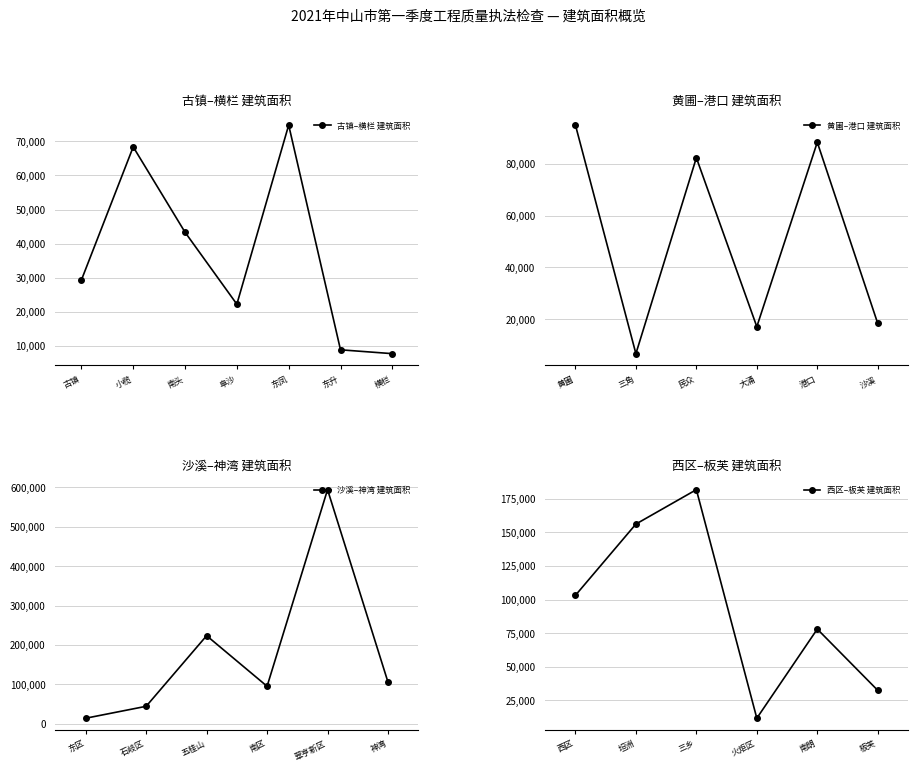

What is the change in value from 三角 to 石岐区?

+37780.7